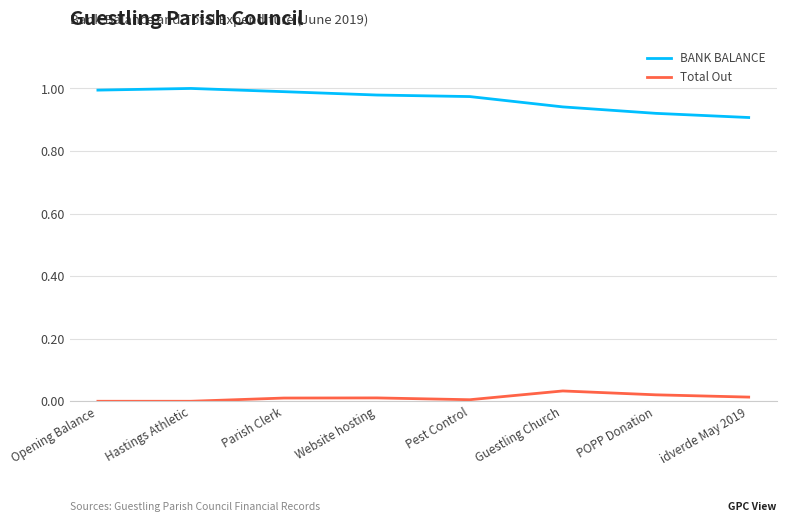

Rank the series by their maximum value, from highest to lowest.

BANK BALANCE, Total Out